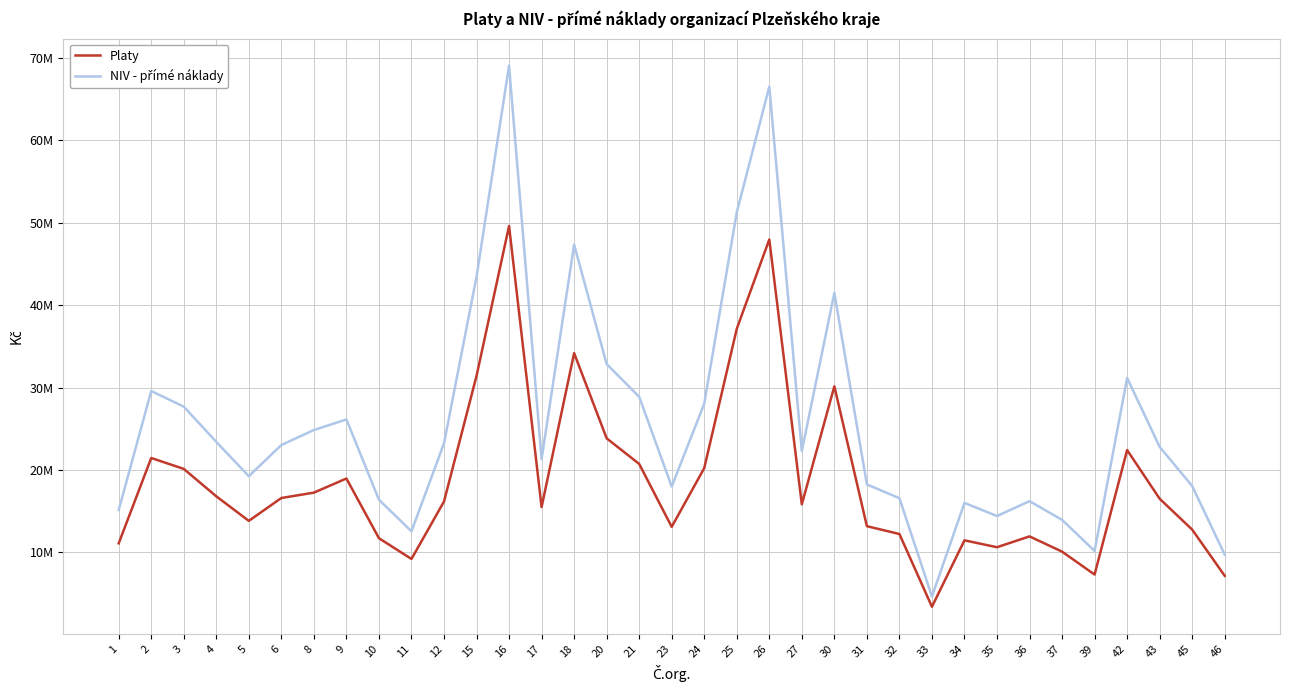

Does the chart display data point markers on the line(s)?

No